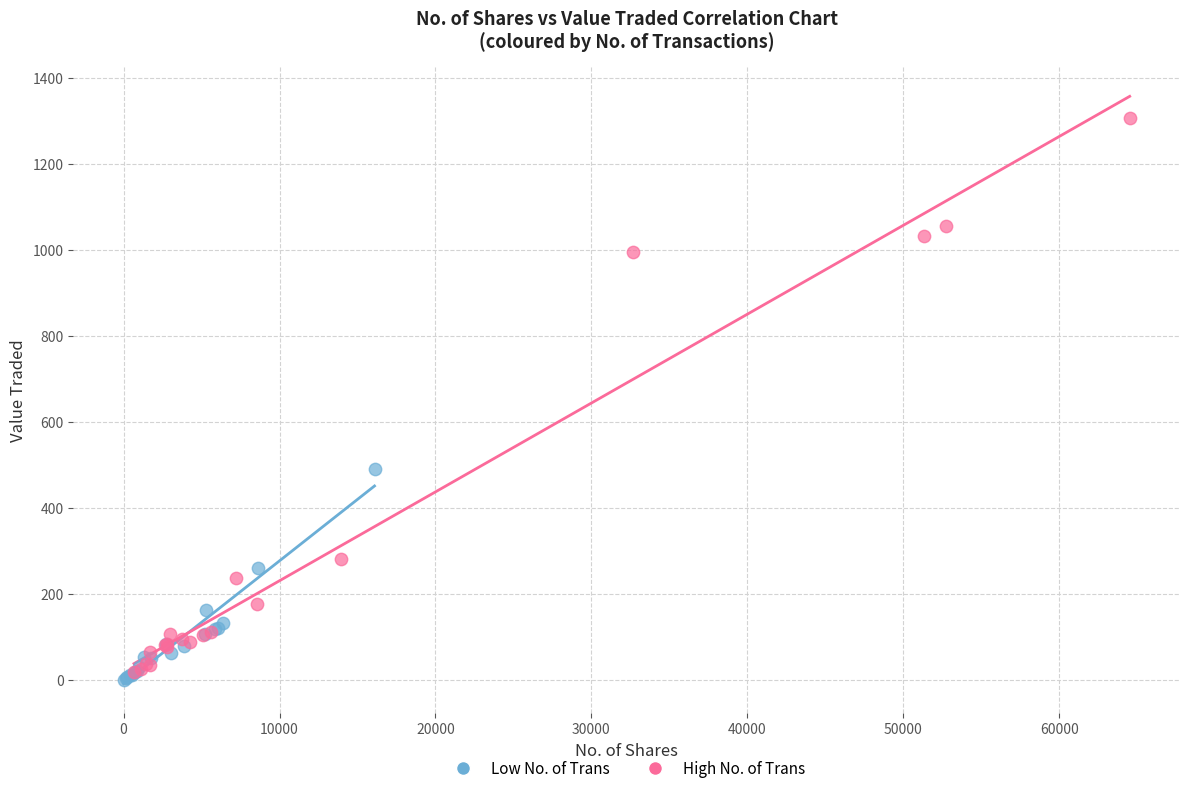

Which series has the widest spread of Y values?

High No. of Trans